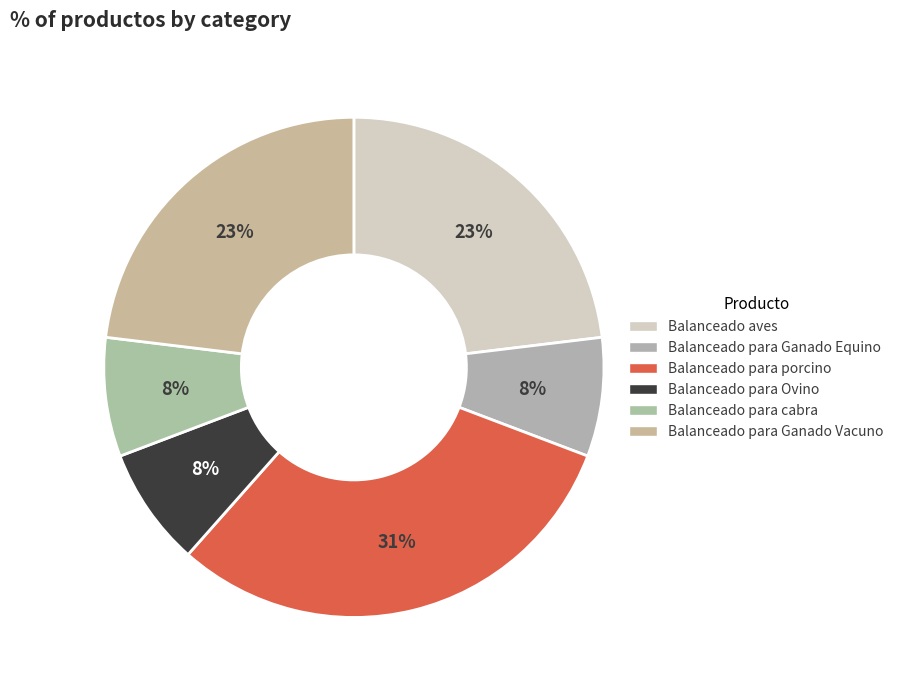

Is Balanceado para cabra the majority of the pie?

No